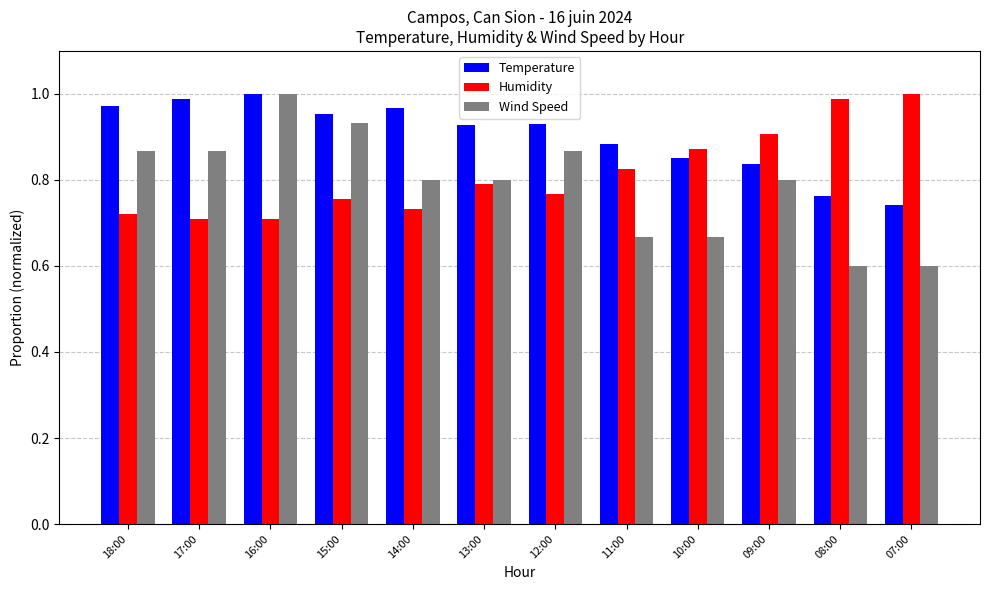

At 11:00, list the series in order from smallest to largest.

Wind Speed, Humidity, Temperature